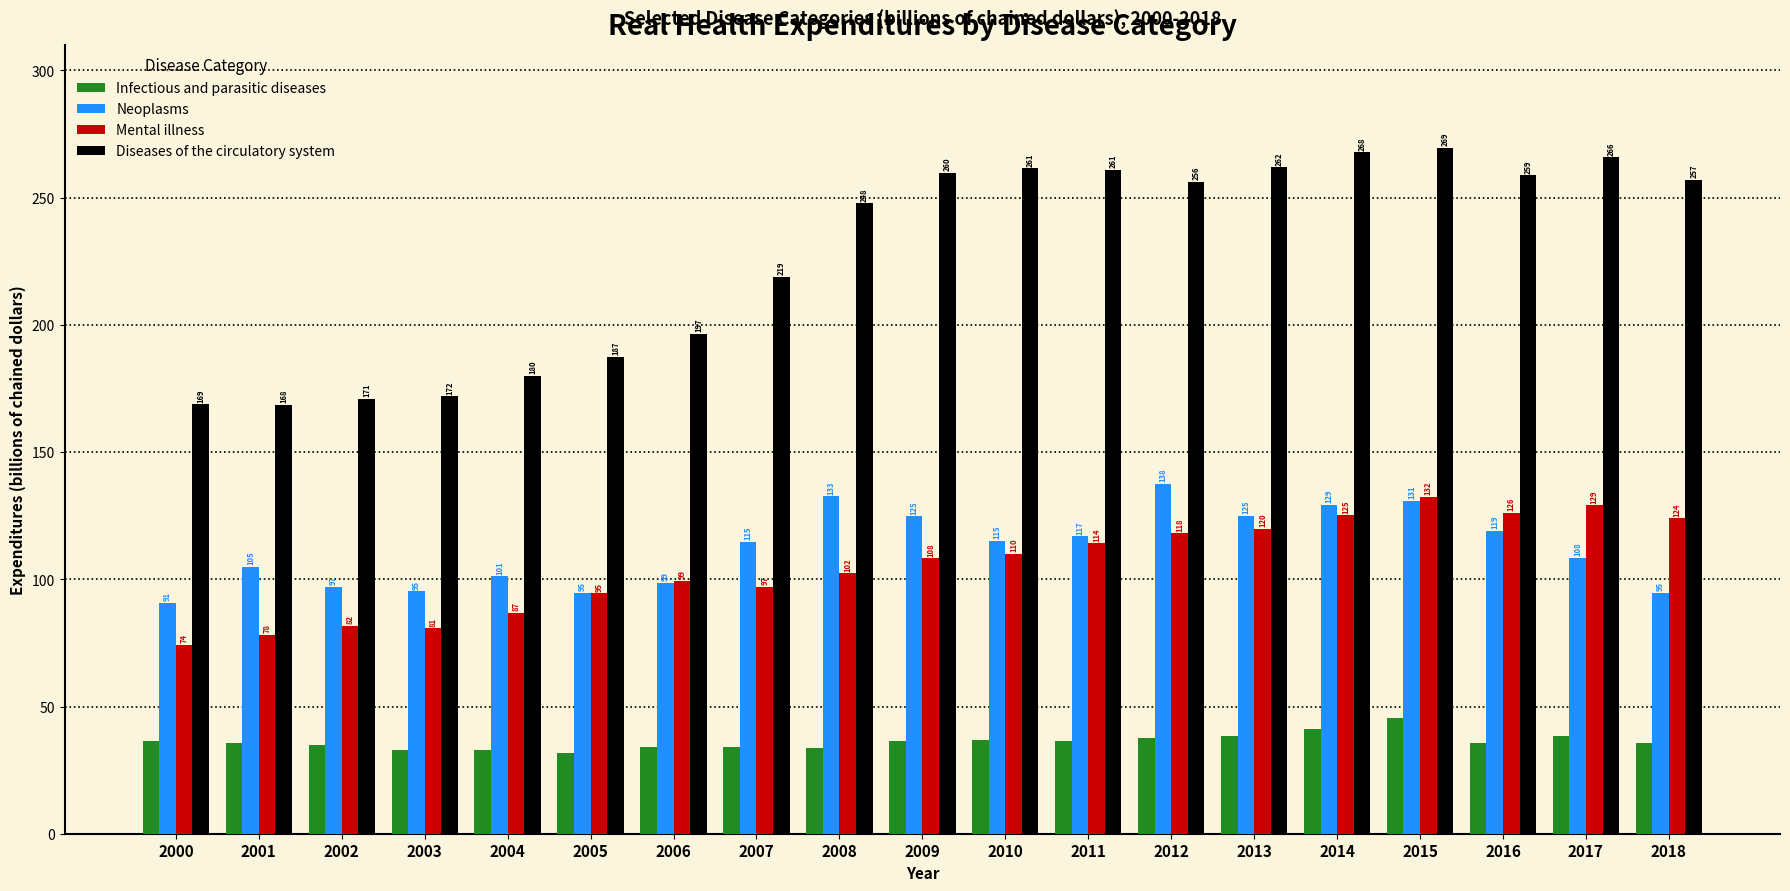

The Mental illness series shows 150.5 at 2007. True or false?

False